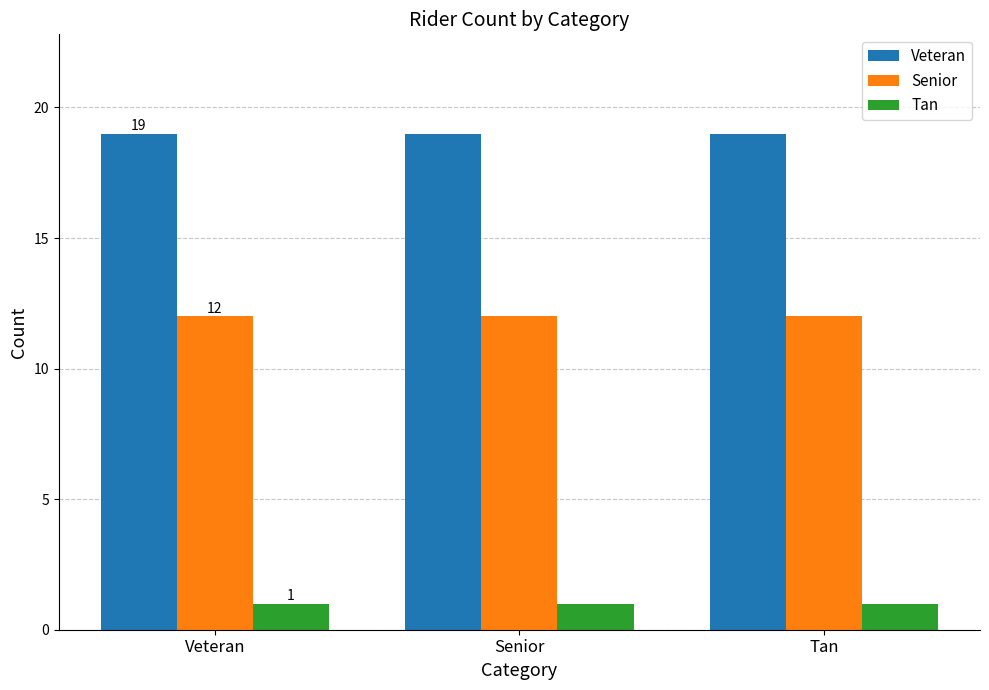

What is the lowest value of the Veteran series?

19